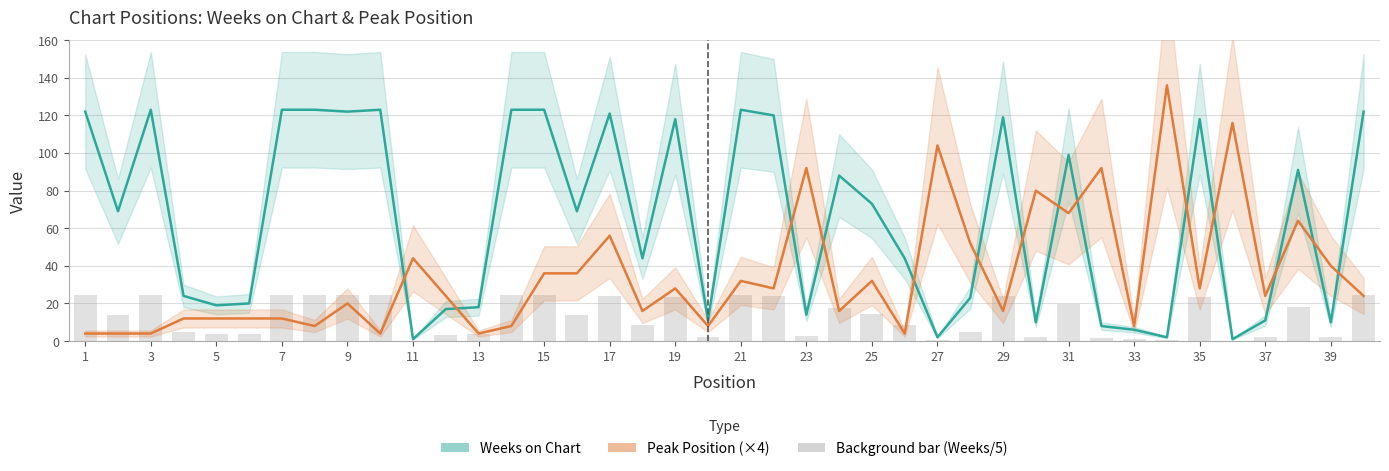

Which label corresponds to the smallest value in the chart?

11